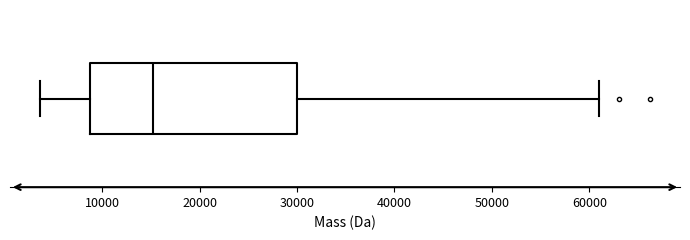

Read this box plot against the x-axis: the position of the median line, the range covered by the box, and the ends of both whiskers. The values are not printed on the chart, so give them approximately, as read against the axis.

median 15000, box 9000 to 30000, whiskers 4000 to 61000